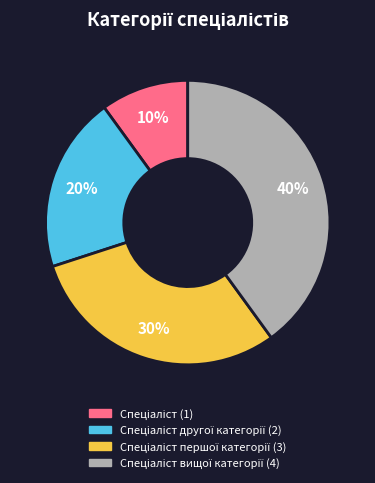

Is there a majority slice in this chart?

No